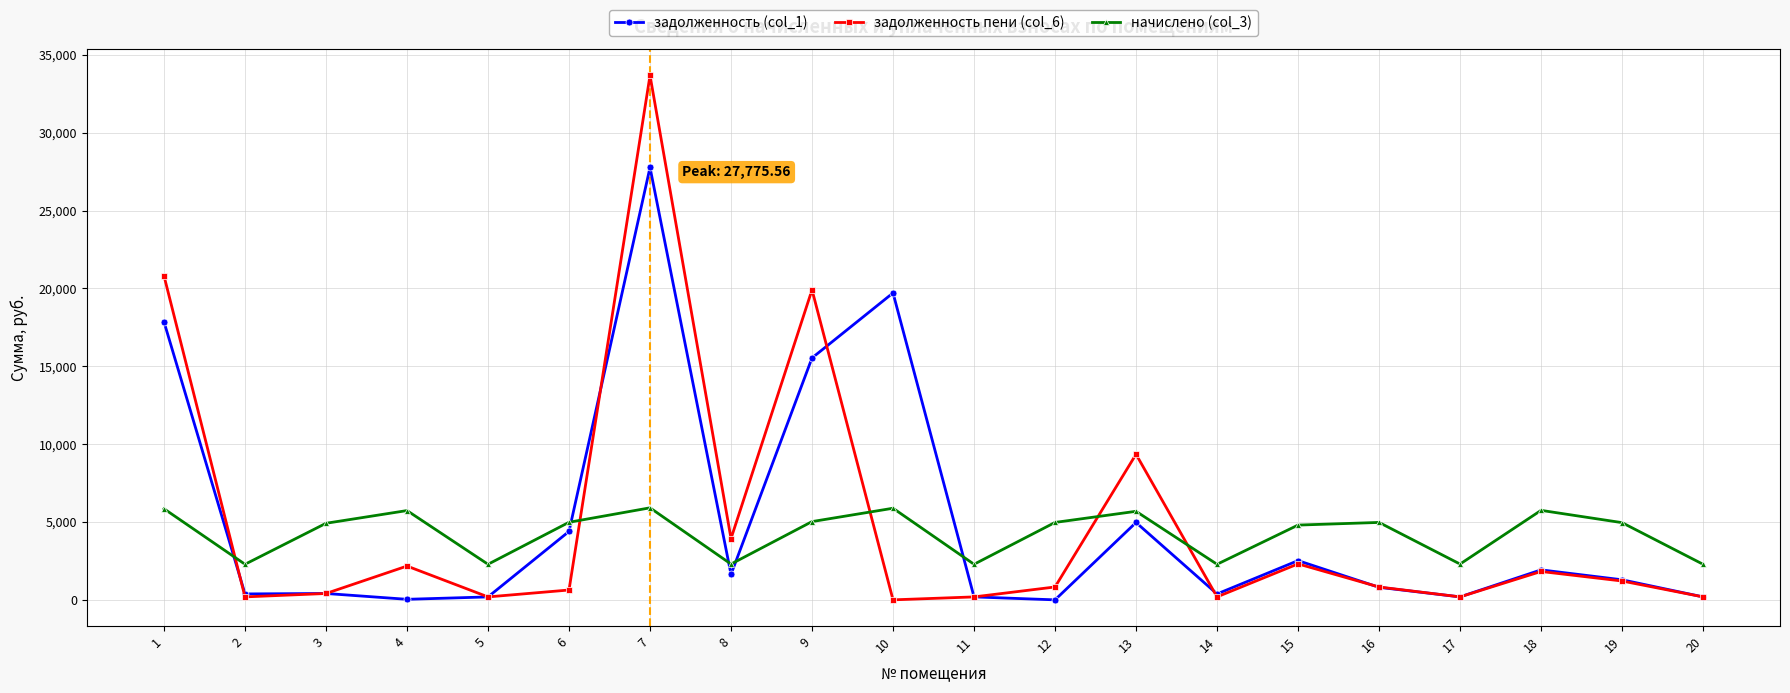

Between which two adjacent categories do начислено (col_3) and задолженность пени (col_6) first intersect?

1 and 2